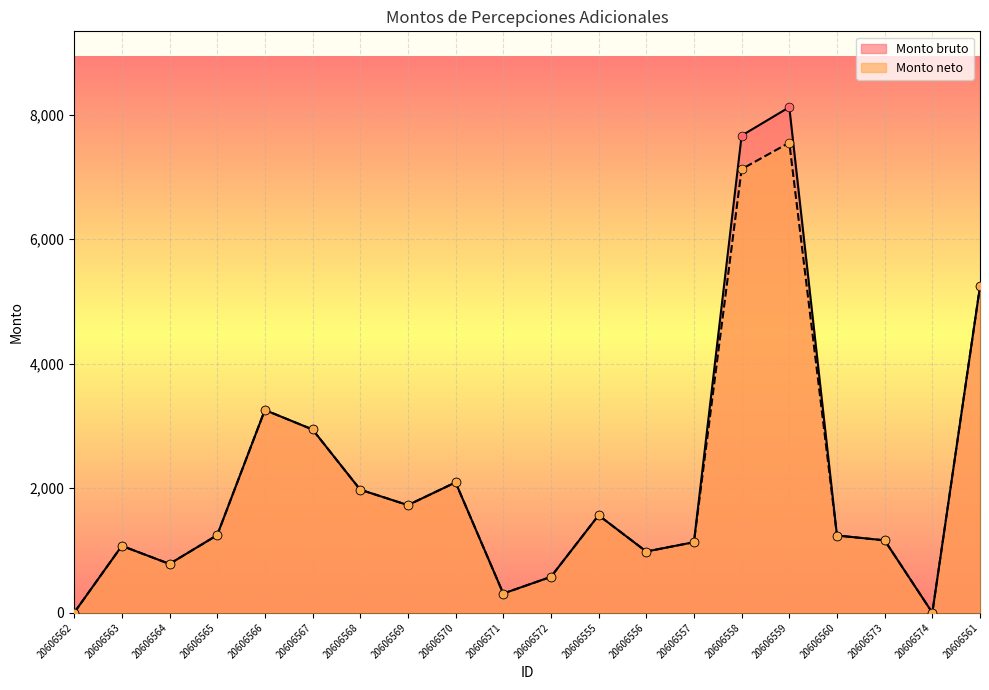

Which series has the largest Y range (max minus min)?

Monto bruto